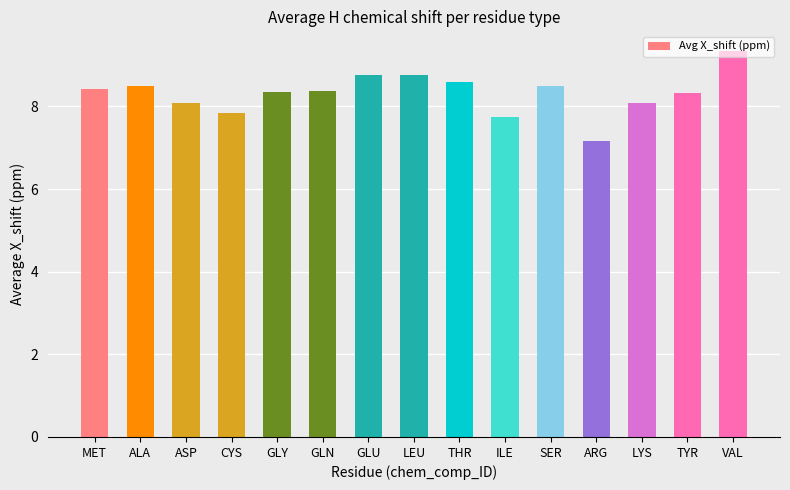

What is the value of the 11th bar from the left?

8.5